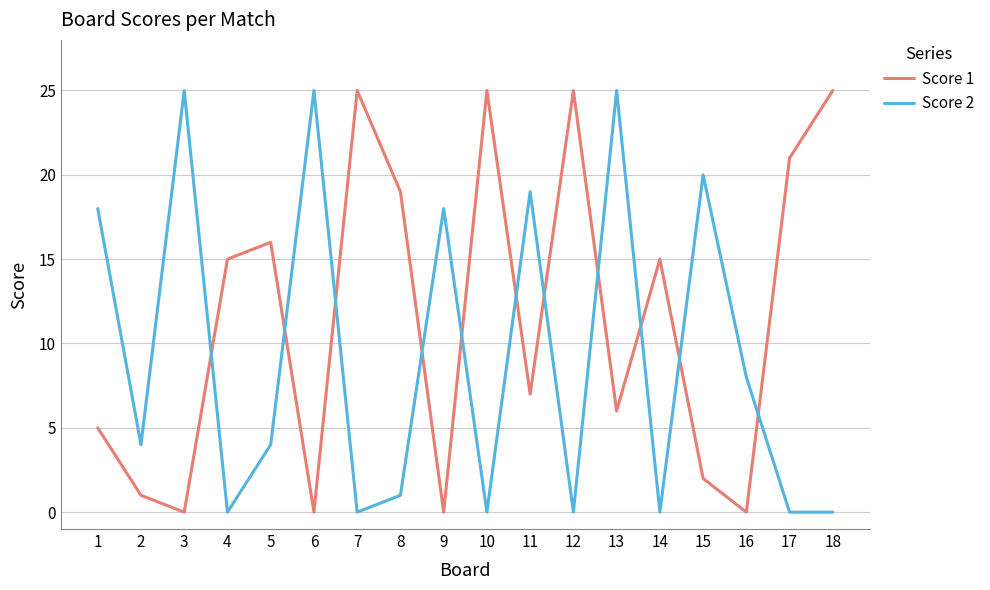

Which series has the largest total across all categories?

Score 1